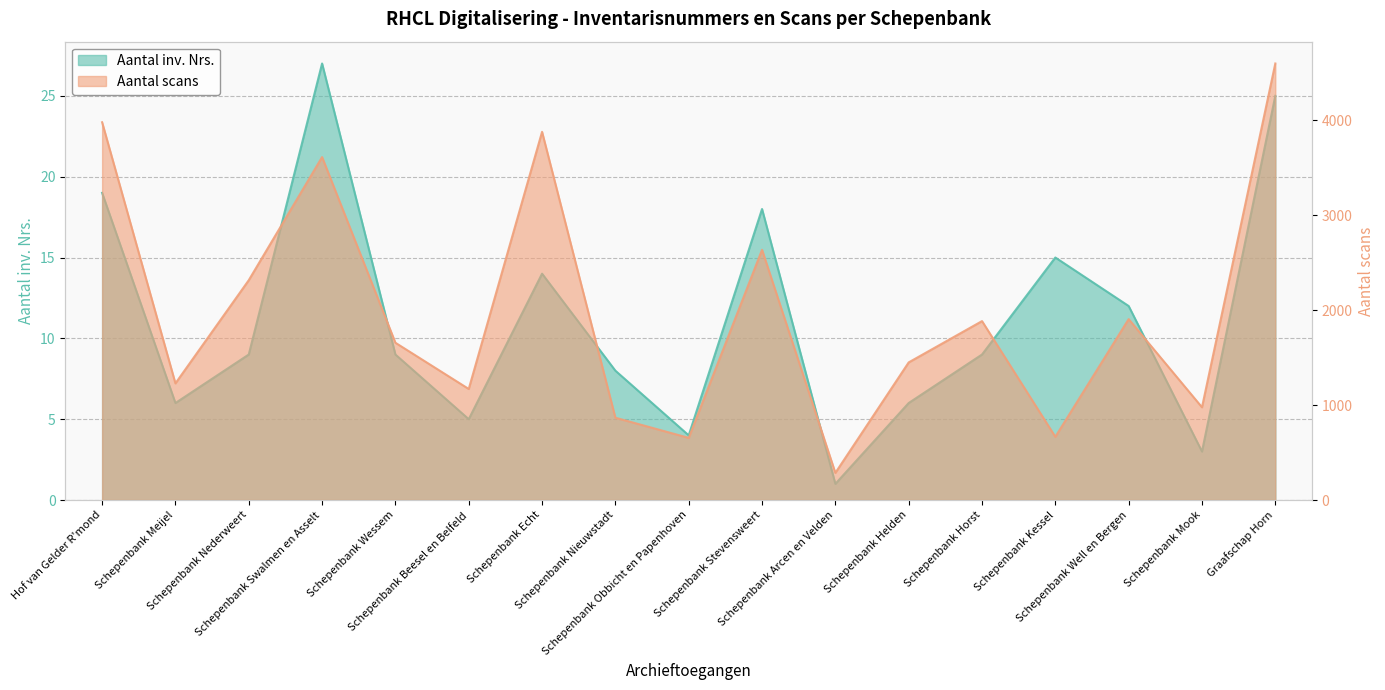

What are all the series names shown in the legend?

Aantal inv. Nrs., Aantal scans